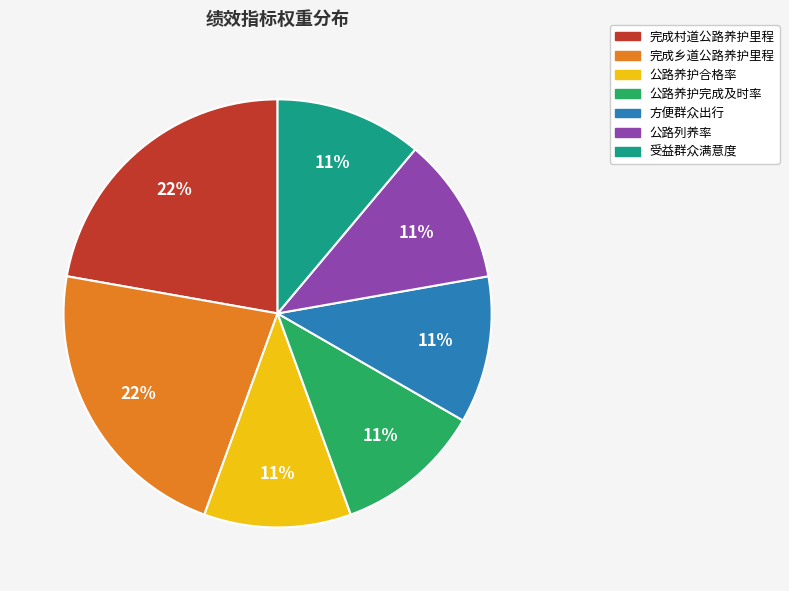

Between 完成乡道公路养护里程 and 公路列养率, which is larger?

完成乡道公路养护里程